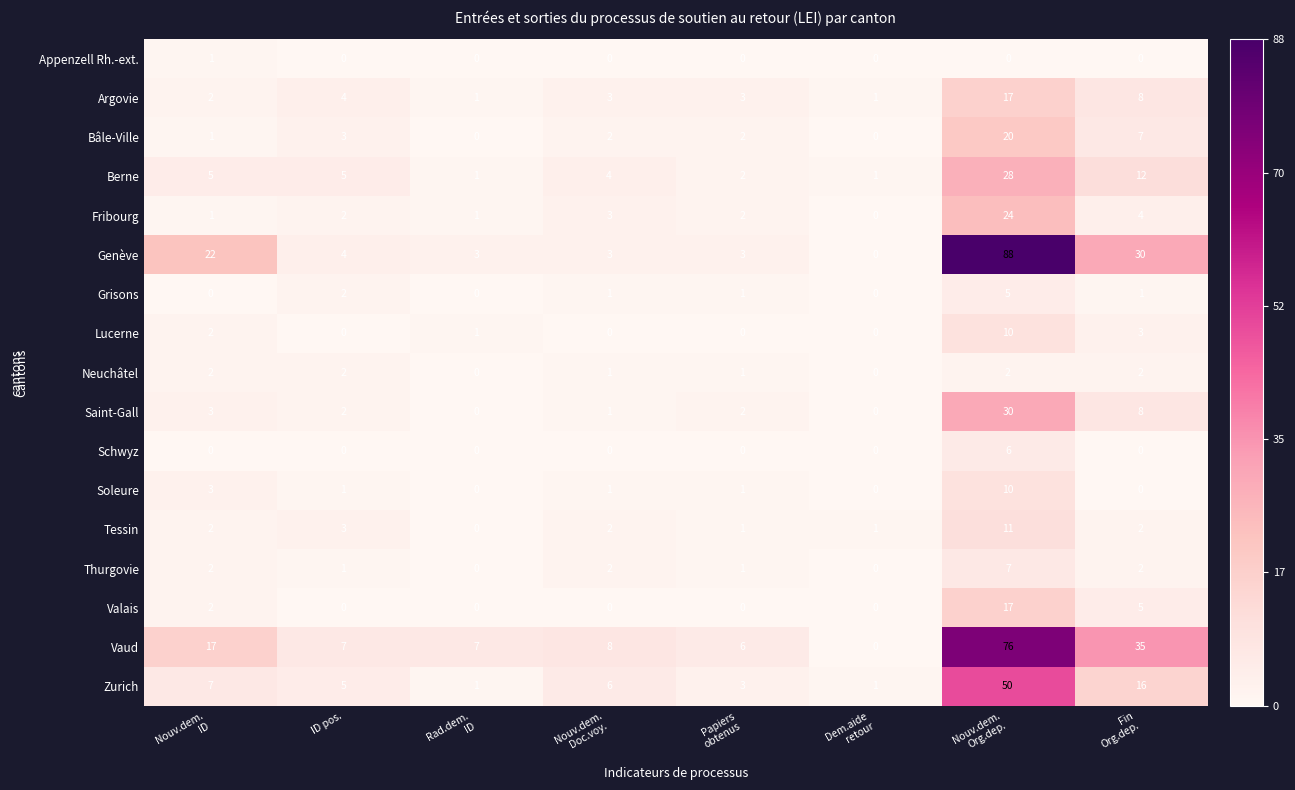

Which series has the largest total across all categories?

Vaud